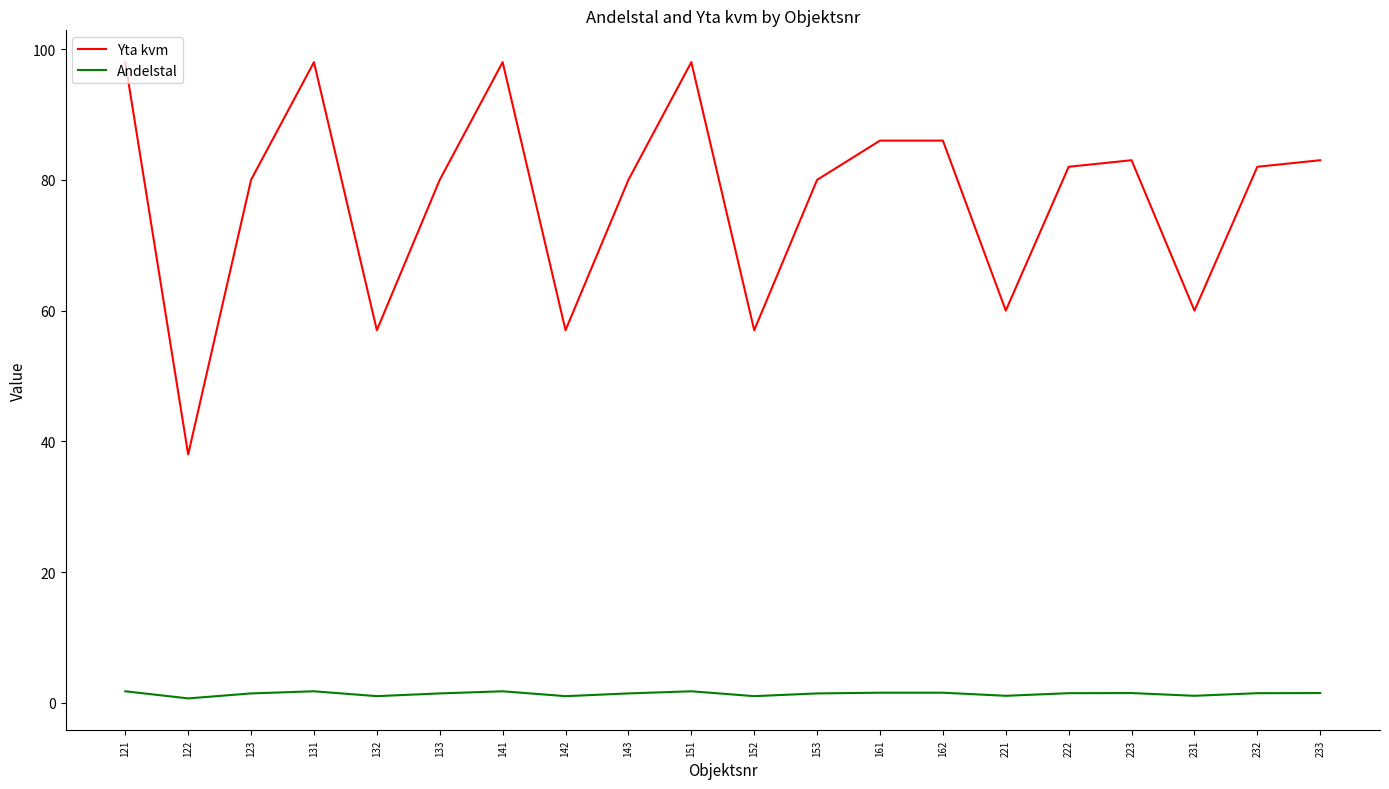

List the series in order of their peak value, highest first.

Yta kvm, Andelstal